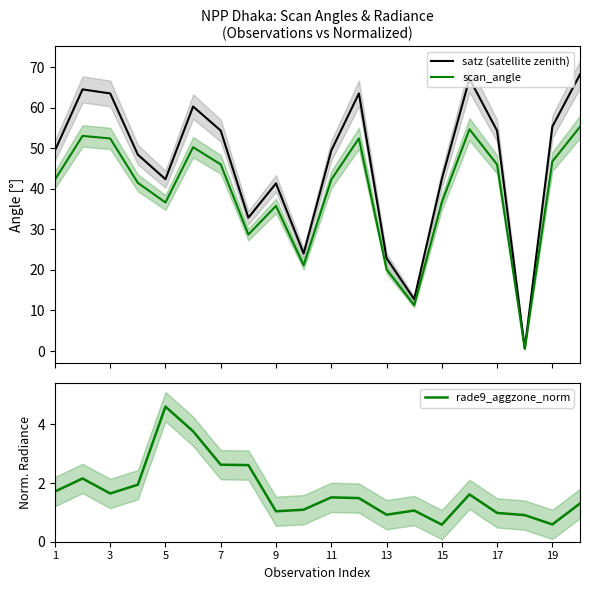

Rank the series by their average value, from highest to lowest.

satz (satellite zenith), scan_angle, rade9_aggzone_norm